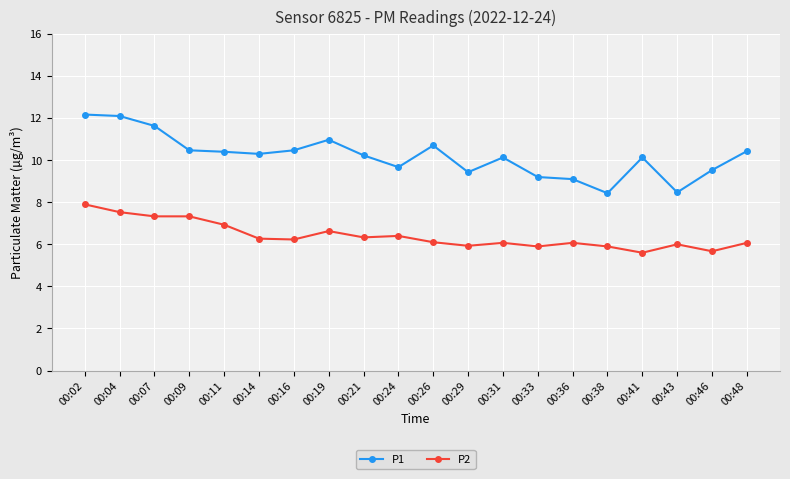

What is the spread (max minus min) of values at 00:26?

4.6